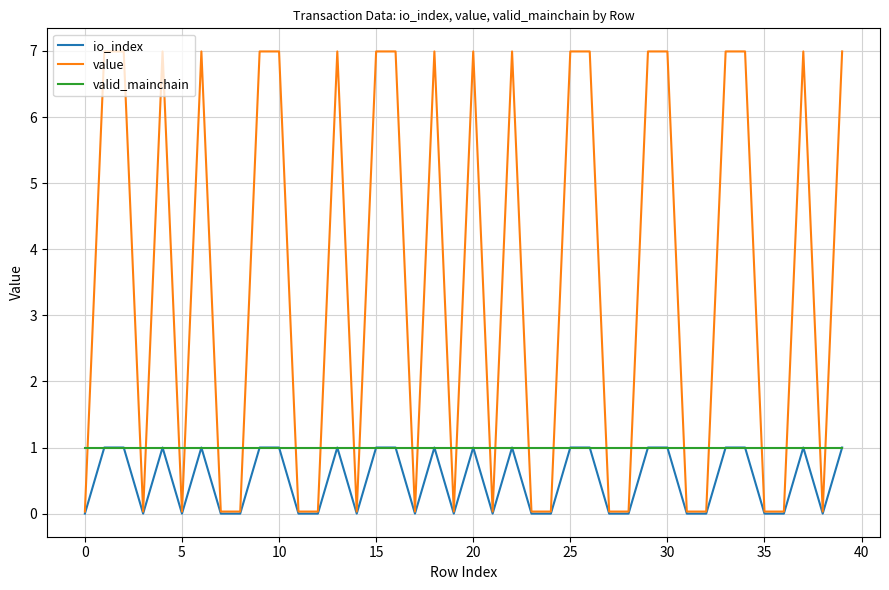

Which series has the widest spread of values?

value